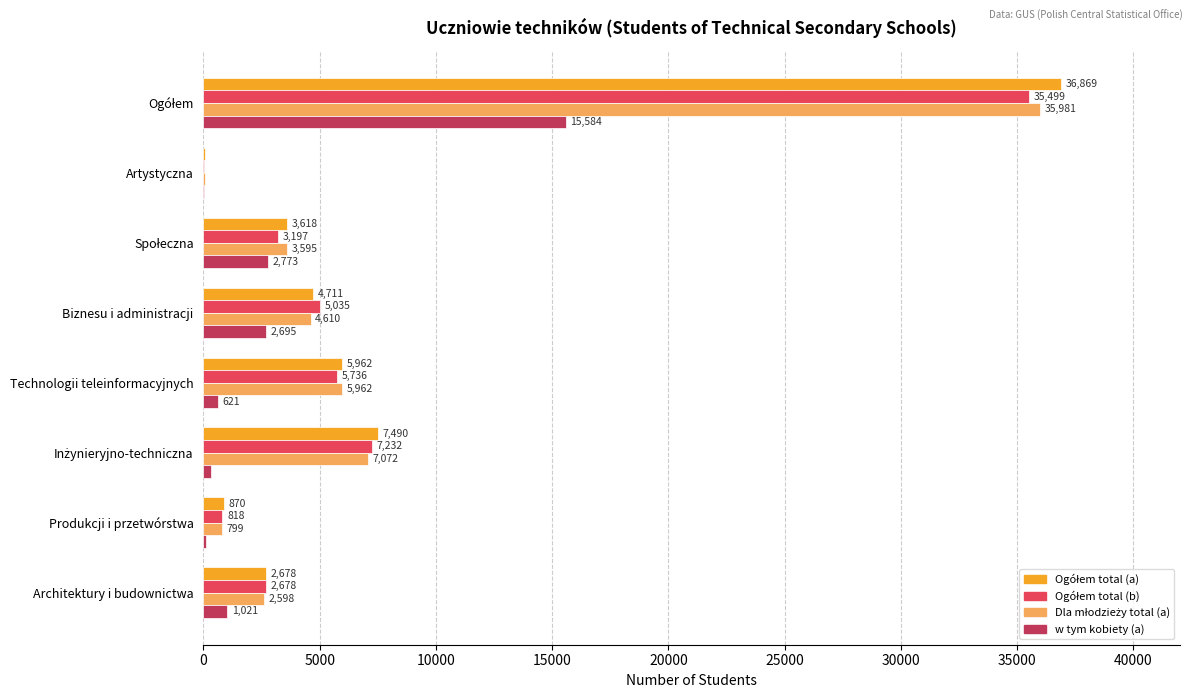

What value does the w tym kobiety (a) series have at Technologii teleinformacyjnych?

621